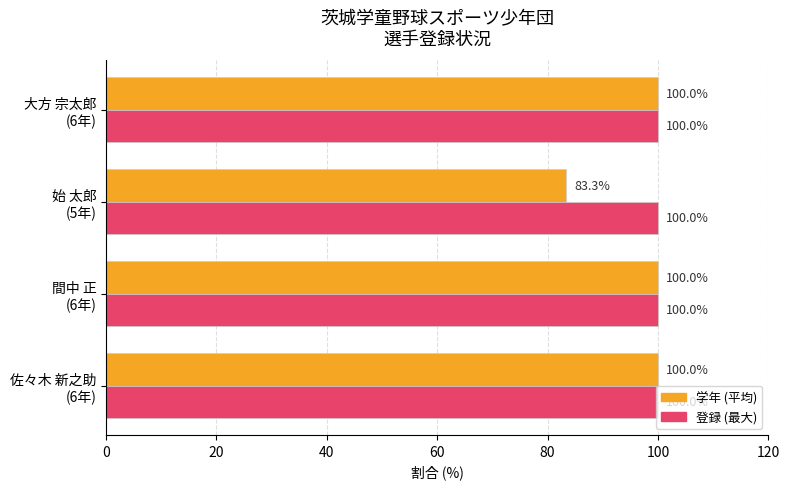

What is the sum of all 登録 (最大) values?

400.0